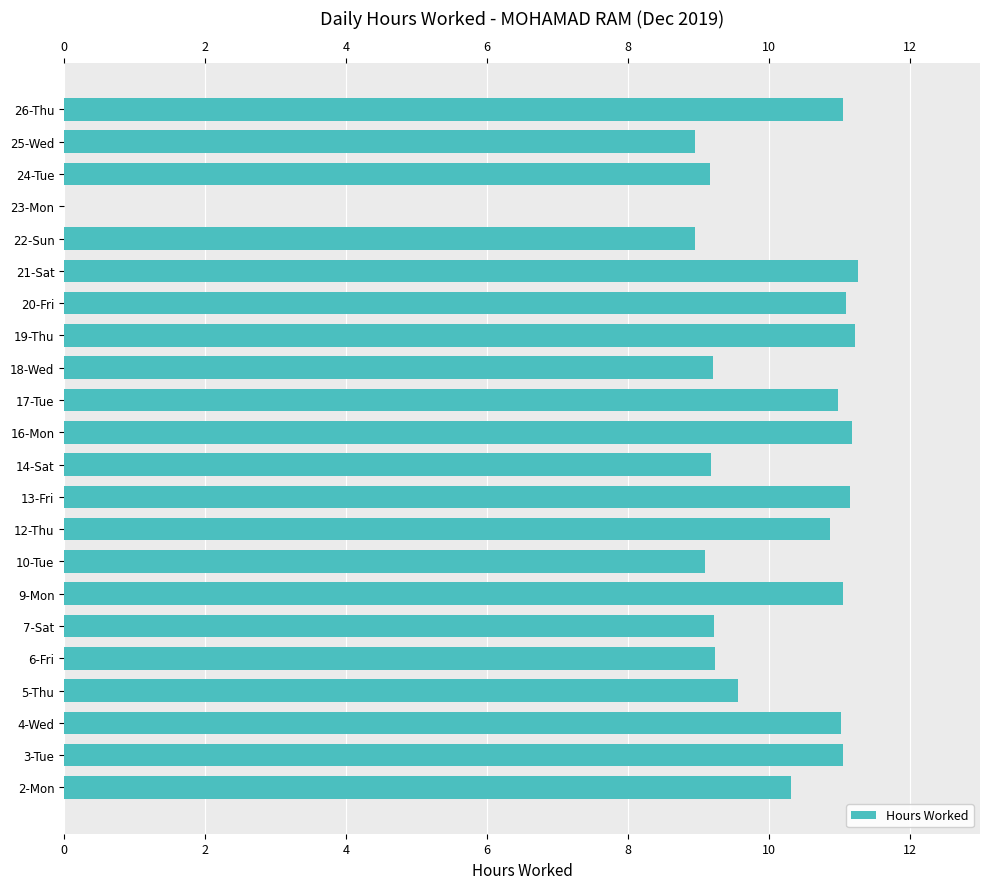

What is the sum of the values at 20-Fri and 17-Tue?

22.1